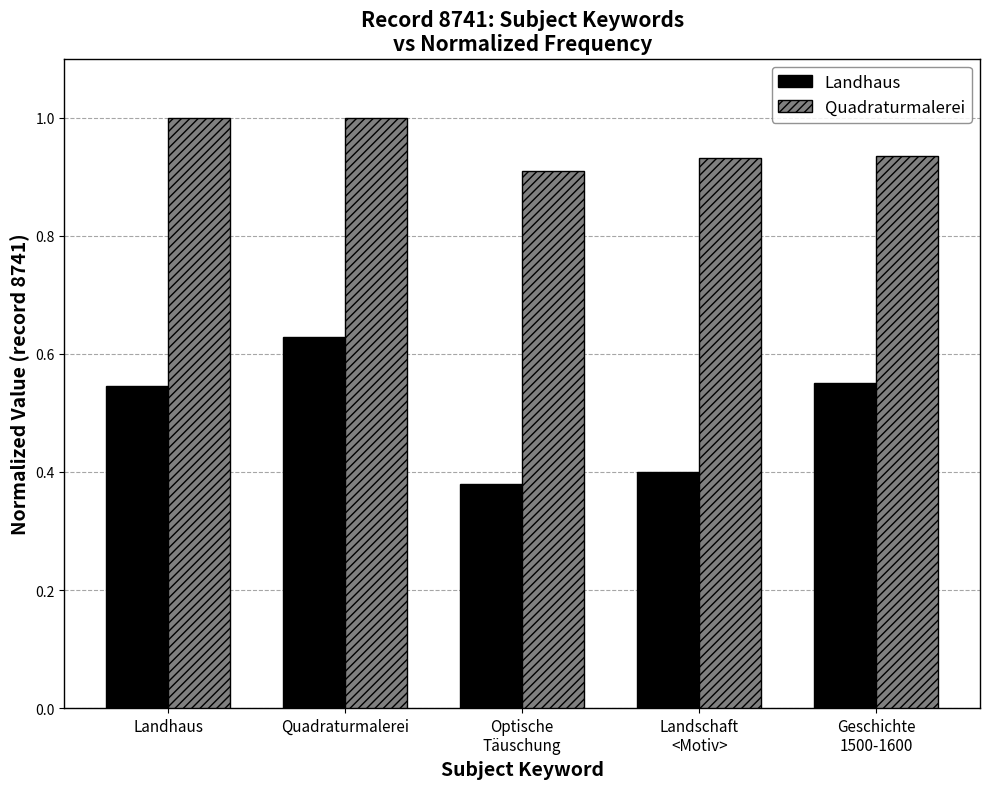

Which series changed the most between Landhaus and Geschichte
1500-1600?

Quadraturmalerei